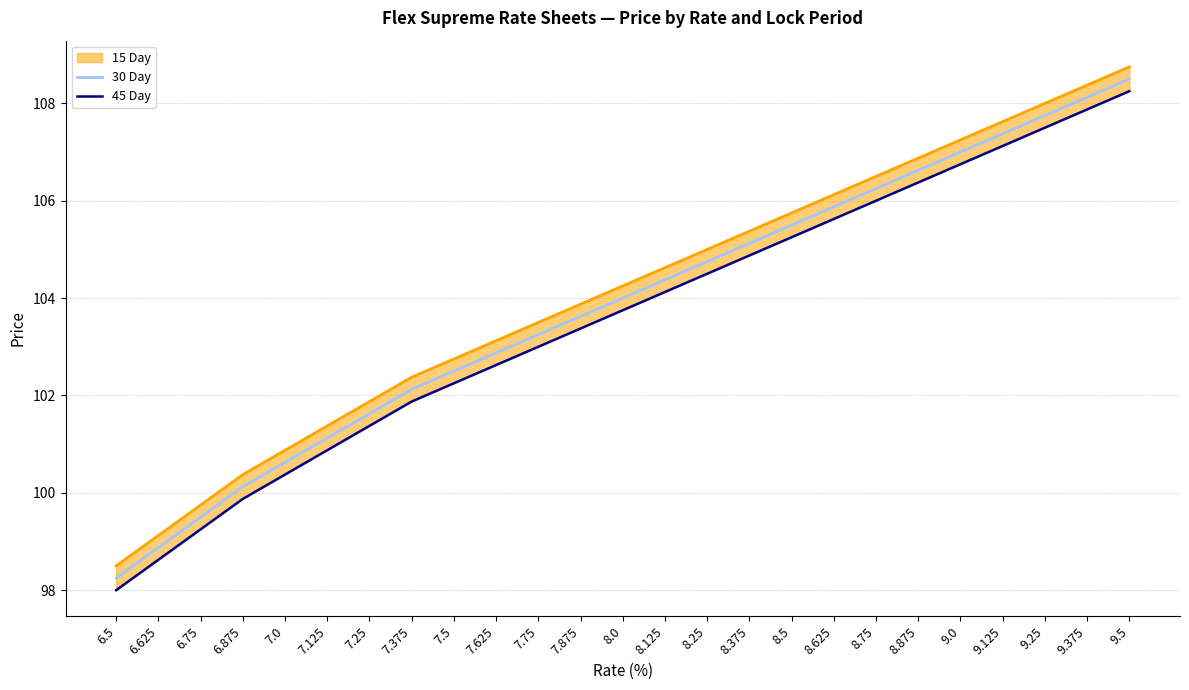

True or false: 30 Day and 45 Day intersect in this chart.

False